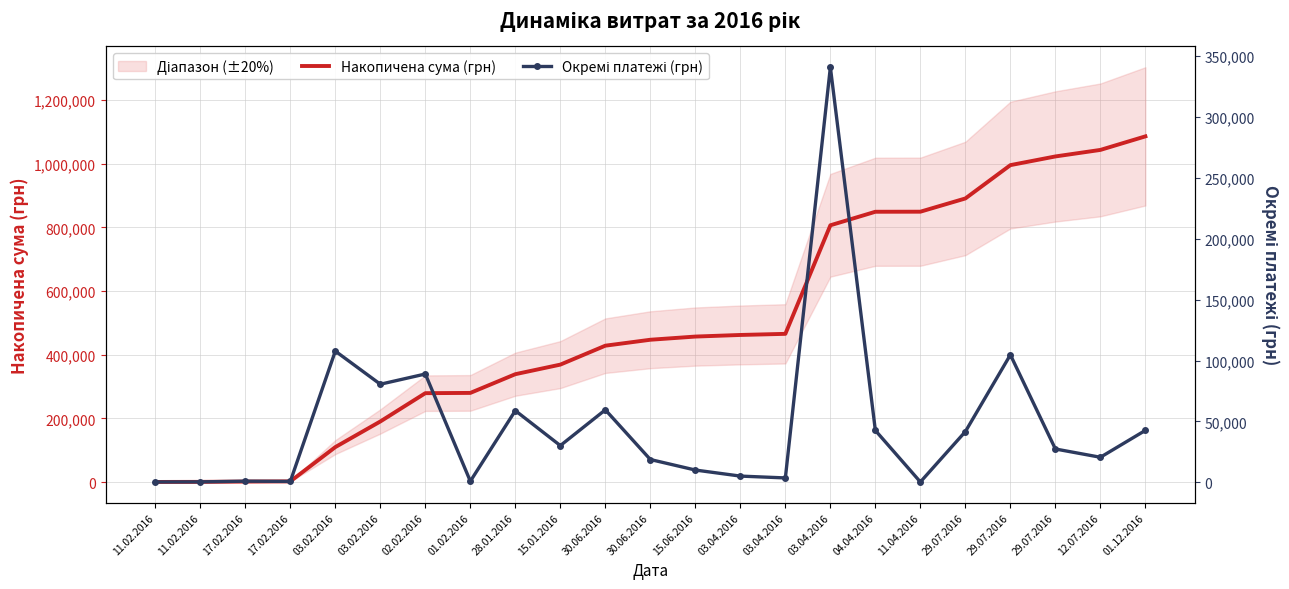

True or false: Окремі платежі (грн) and Накопичена сума (грн) cross at least once.

False